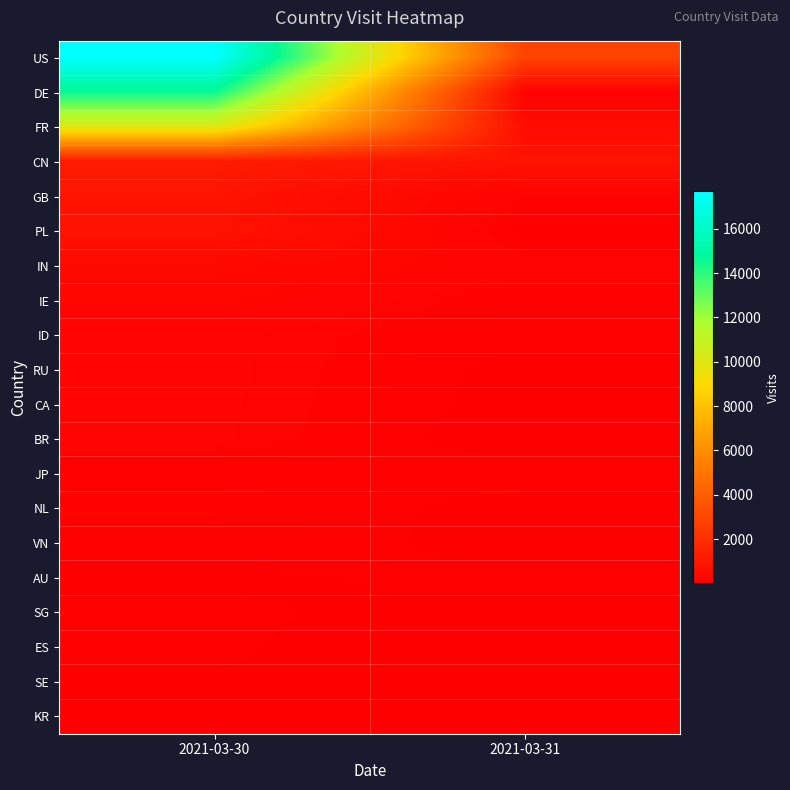

At 2021-03-30, list the series in order from largest to smallest.

US, DE, FR, CN, GB, PL, IN, IE, RU, CA, BR, ID, NL, VN, SG, ES, JP, SE, AU, KR